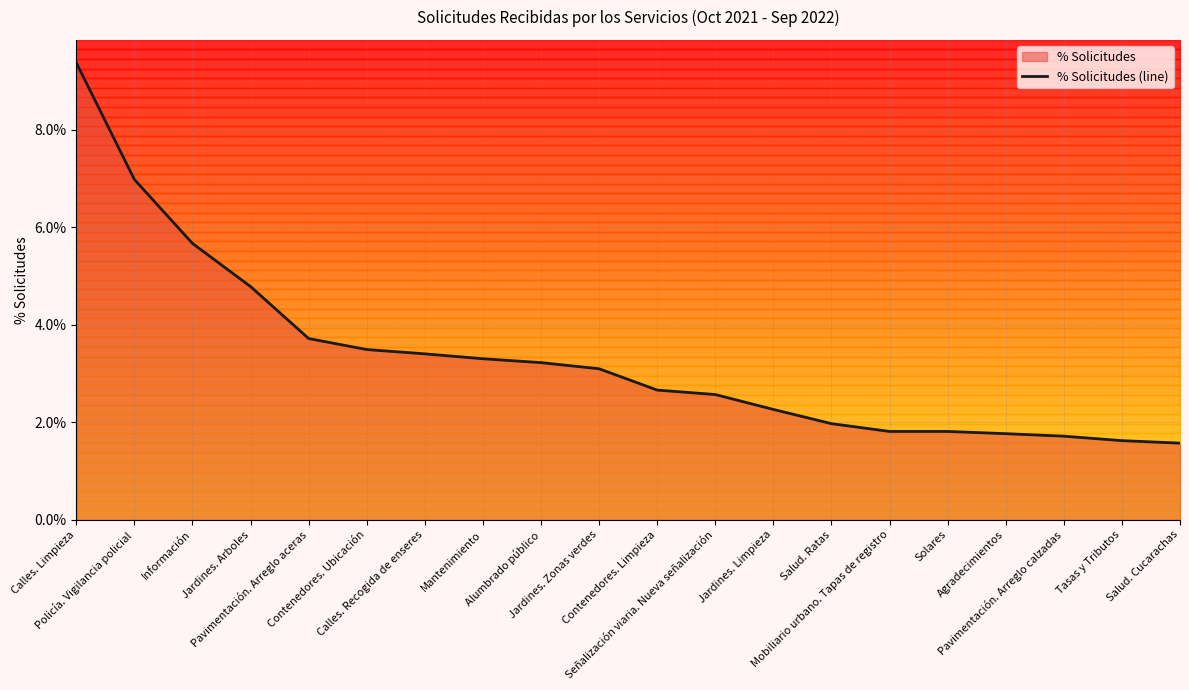

What is the minimum value shown in the chart?

1.6